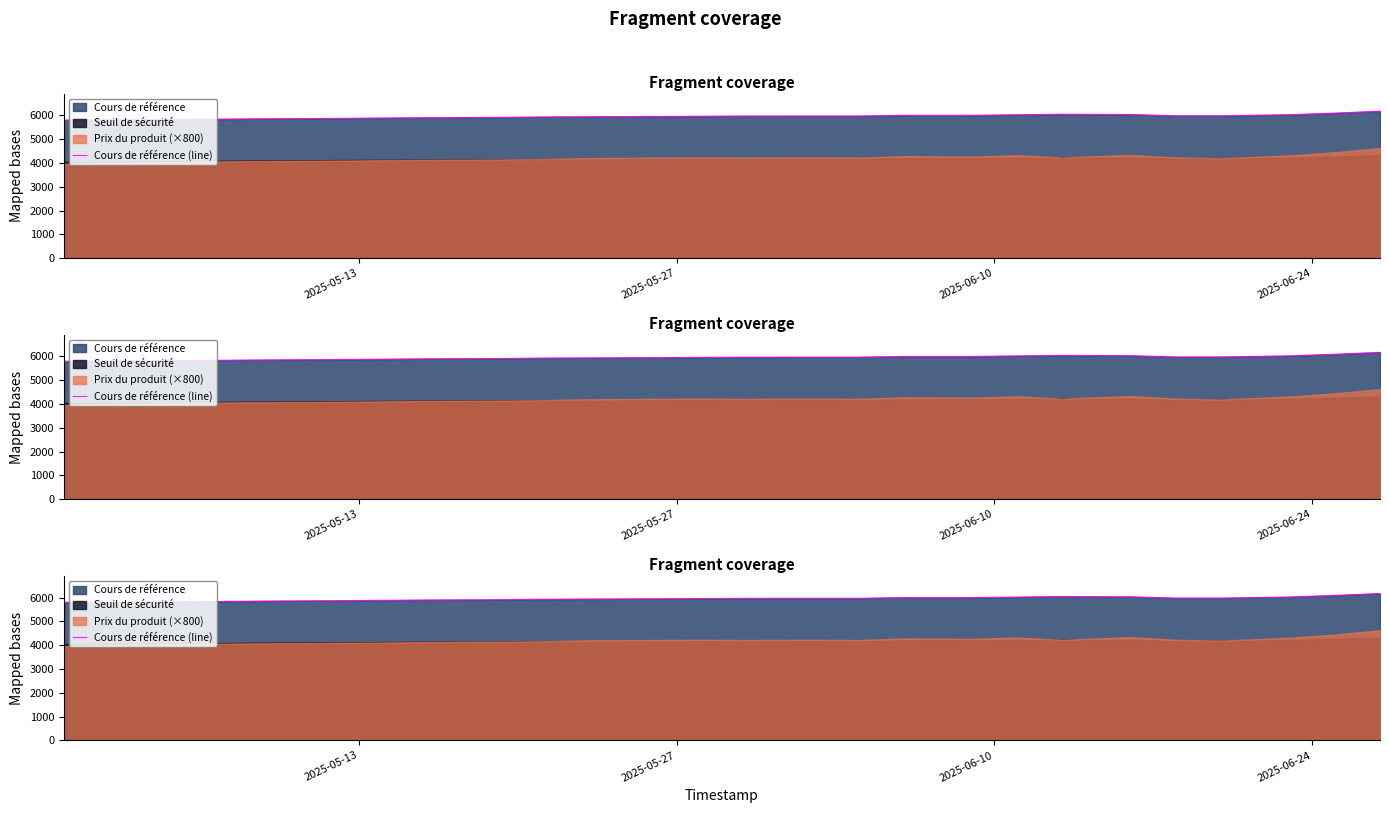

Which label corresponds to the smallest value in the chart?

2025-05-13